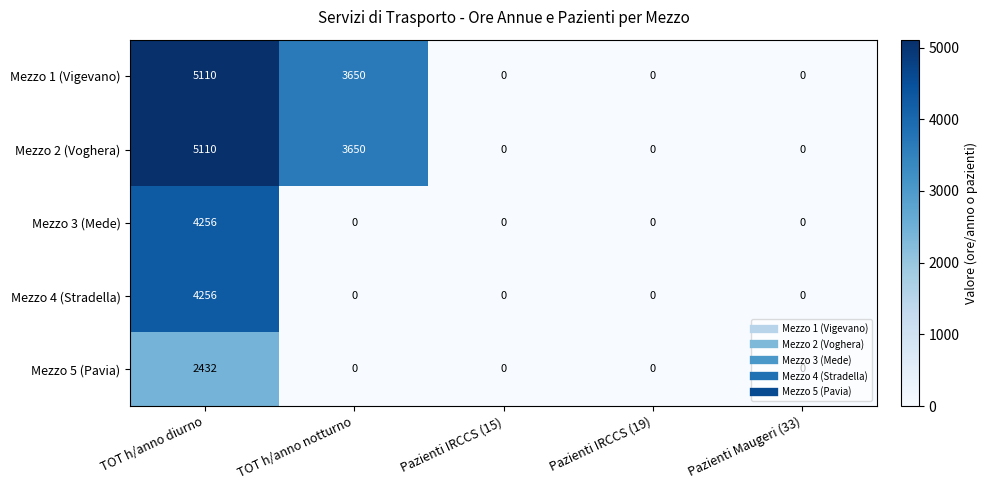

At which category is the sum across all series the highest?

TOT h/anno diurno